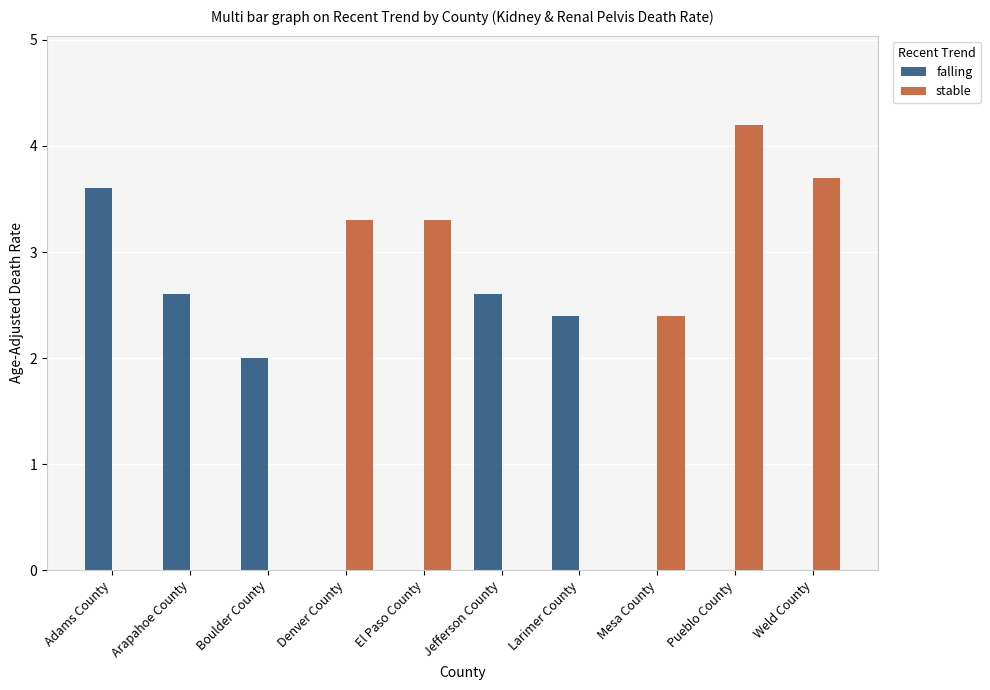

Reading right to left, transcribe all the data shown in this chart.

falling: 0.0	0.0	0.0	2.4	2.6	0.0	0.0	2.0	2.6	3.6
stable: 3.7	4.2	2.4	0.0	0.0	3.3	3.3	0.0	0.0	0.0